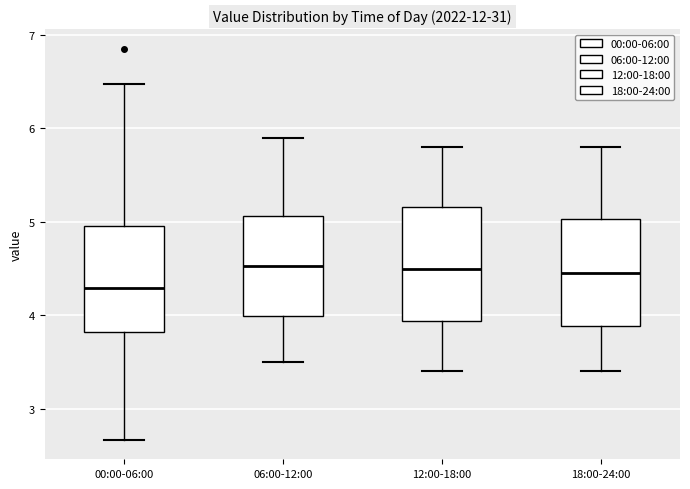

Where does the upper whisker of the box for 00:00-06:00 end on the y-axis? The values are not printed on the chart, so give them approximately, as read against the axis.

6.5